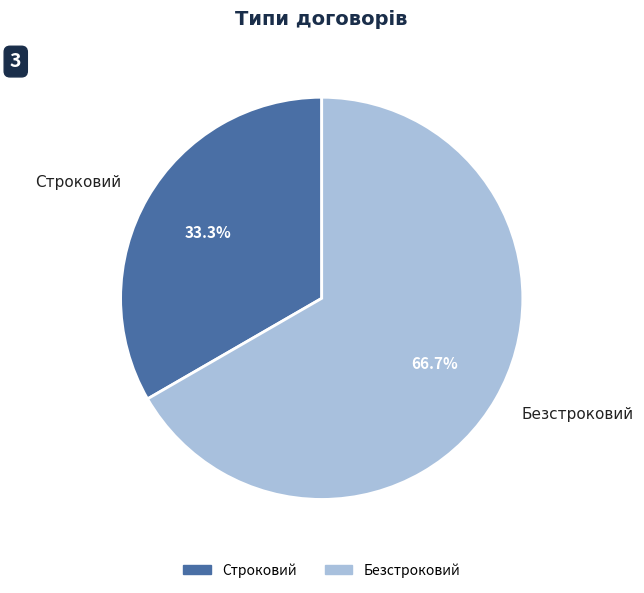

To the nearest percent, what percentage of the pie is Строковий?

33%